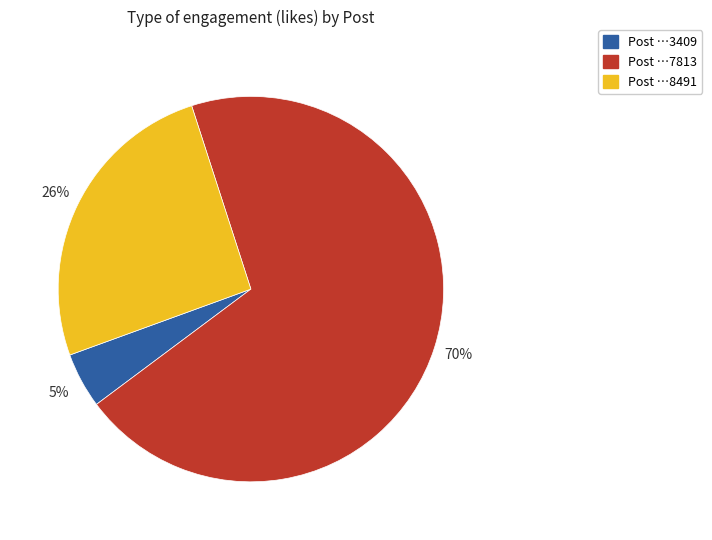

To the nearest percent, what is the average slice percentage?

33%